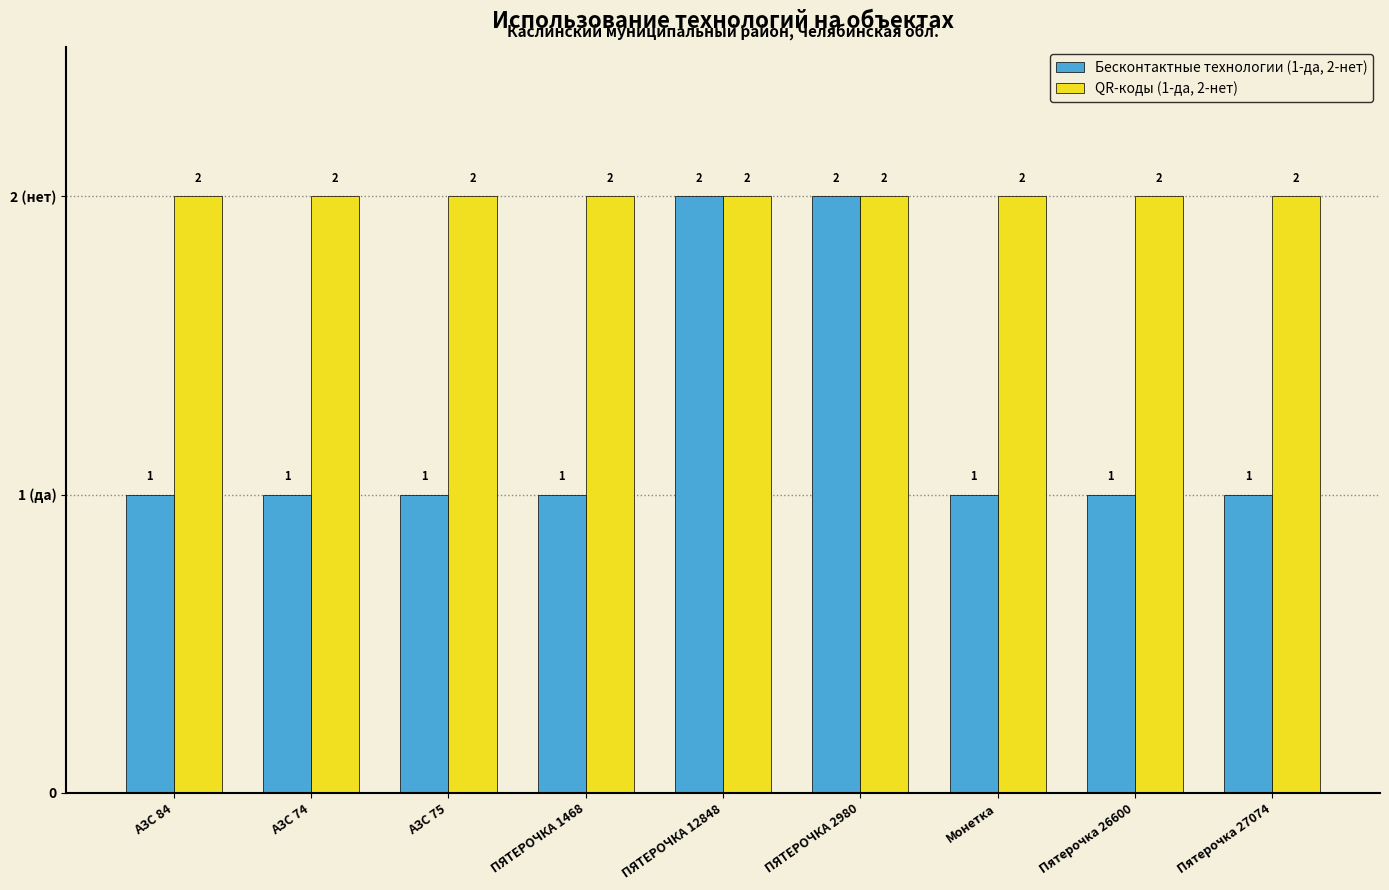

Where is QR-коды (1-да, 2-нет) nearest to the value 2?

АЗС 84